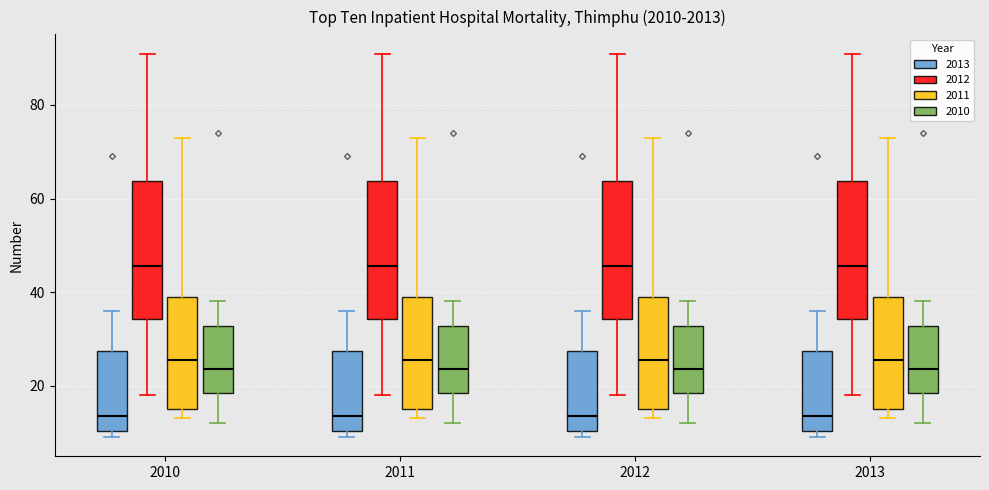

Reading left to right, transcribe this box plot: for each box, give where its median line is, the range the box spans, and where its two whiskers end, as read against the y-axis. The values are not printed on the chart, so give them approximately, as read against the axis.

2010 (2013): median 14, box 10 to 28, whiskers 10 (just below the box's lower edge) to 36
2010 (2012): median 46, box 34 to 64, whiskers 18 to 92
2010 (2011): median 26, box 16 to 40, whiskers 14 to 74
2010 (2010): median 24, box 18 to 32, whiskers 12 to 38
2011 (2013): median 14, box 10 to 28, whiskers 10 (just below the box's lower edge) to 36
2011 (2012): median 46, box 34 to 64, whiskers 18 to 92
2011 (2011): median 26, box 16 to 40, whiskers 14 to 74
2011 (2010): median 24, box 18 to 32, whiskers 12 to 38
2012 (2013): median 14, box 10 to 28, whiskers 10 (just below the box's lower edge) to 36
2012 (2012): median 46, box 34 to 64, whiskers 18 to 92
2012 (2011): median 26, box 16 to 40, whiskers 14 to 74
2012 (2010): median 24, box 18 to 32, whiskers 12 to 38
2013 (2013): median 14, box 10 to 28, whiskers 10 (just below the box's lower edge) to 36
2013 (2012): median 46, box 34 to 64, whiskers 18 to 92
2013 (2011): median 26, box 16 to 40, whiskers 14 to 74
2013 (2010): median 24, box 18 to 32, whiskers 12 to 38